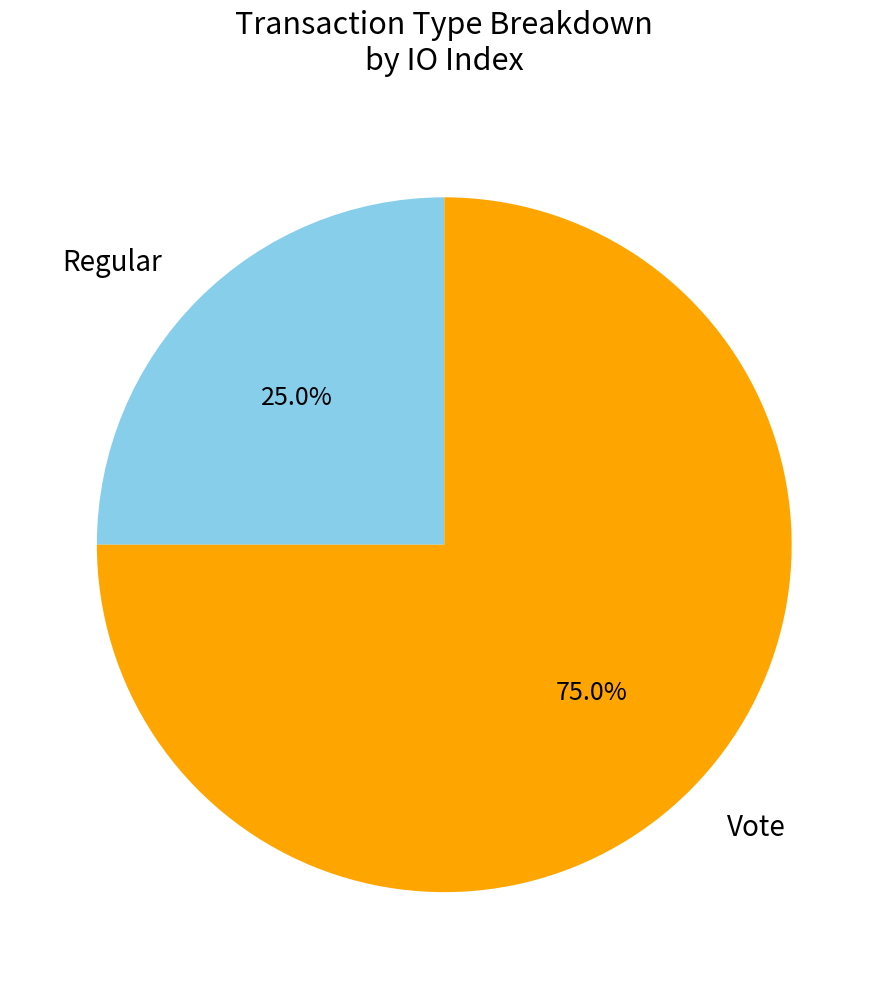

Is there a majority slice in this chart?

Yes